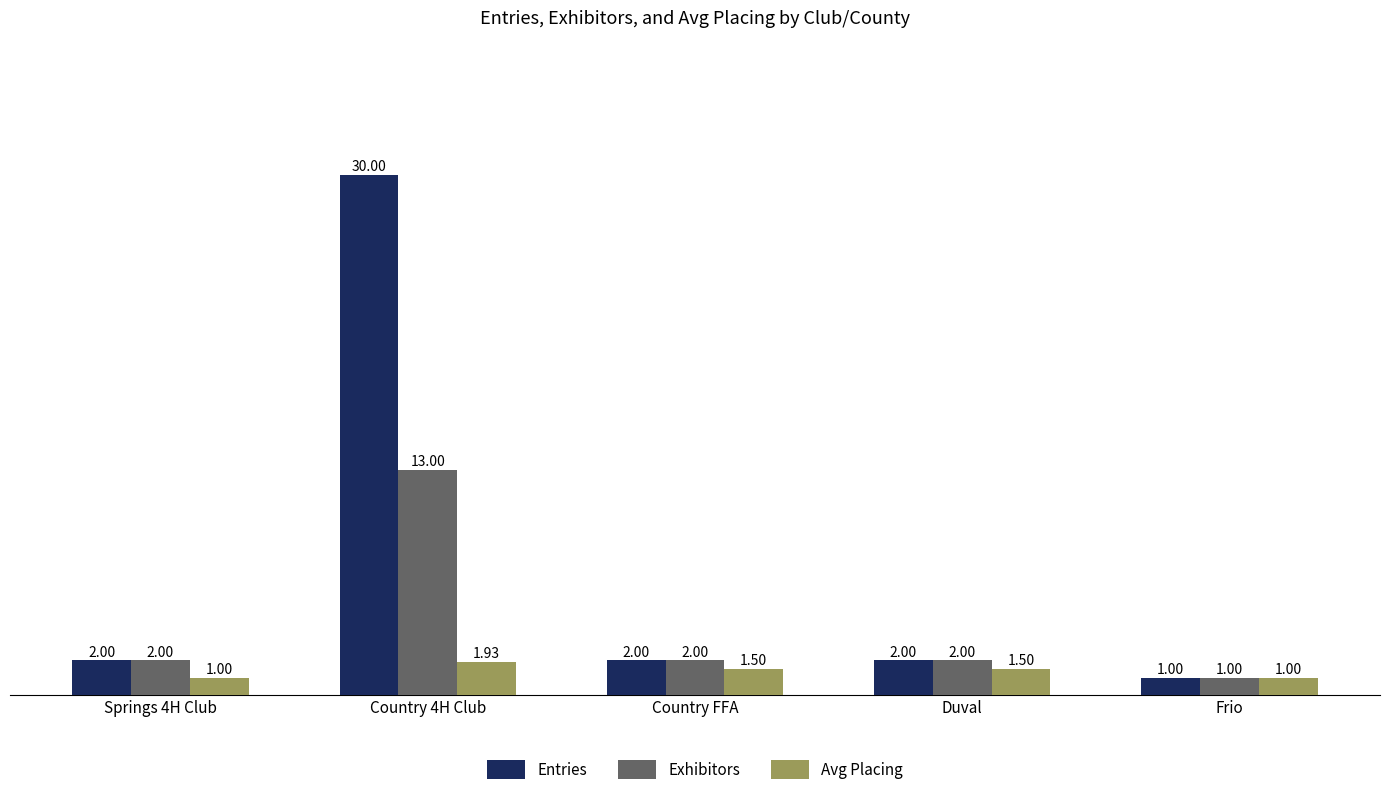

What is the greatest value displayed?

30.0